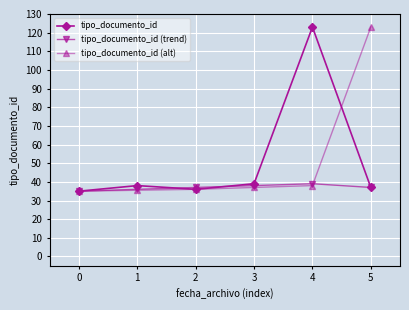

What is the spread (max minus min) of values at 5?

86.0